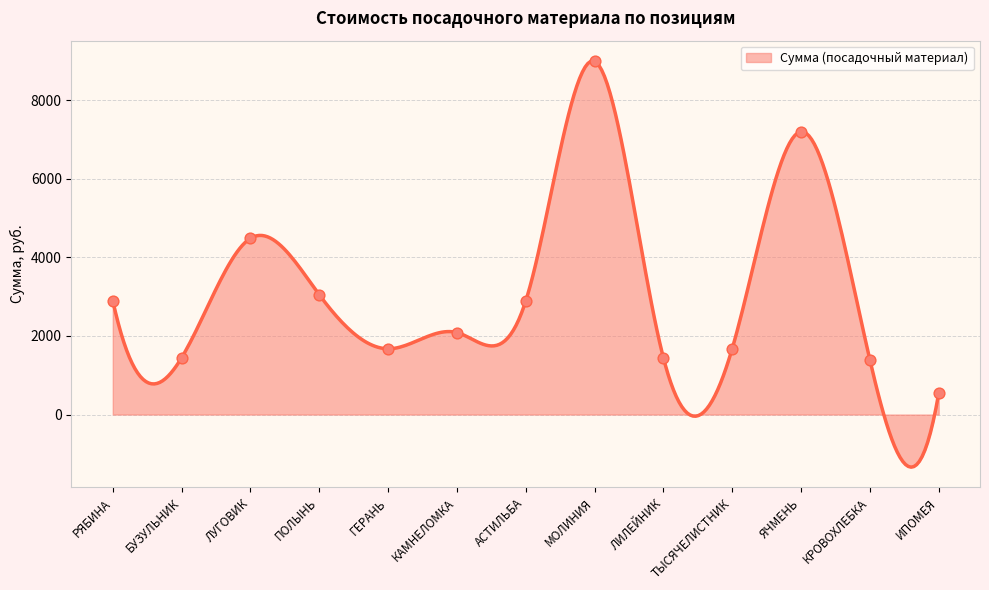

What is the ratio of the value at ЯЧМЕНЬ to the value at ГЕРАНЬ?

4.3